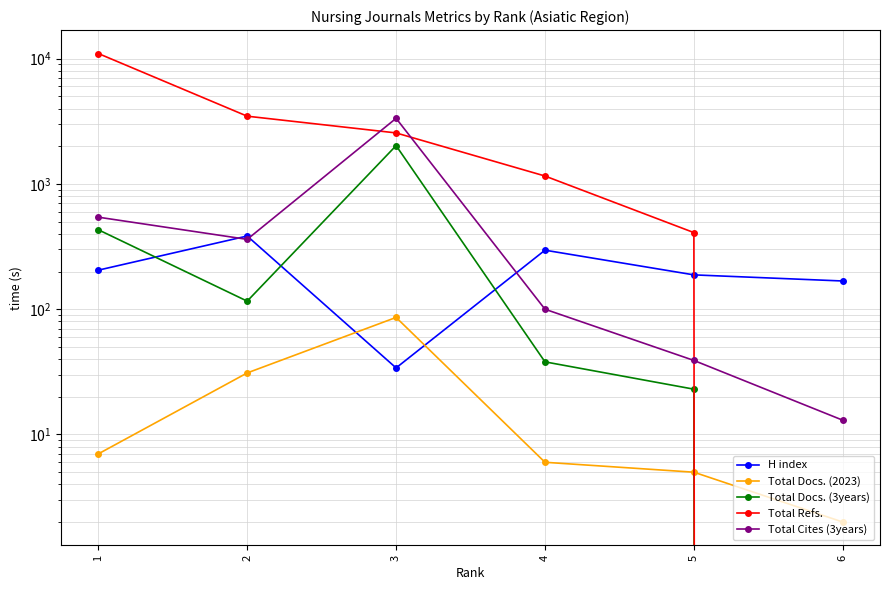

Where is Total Refs. nearest to the value 5499?

2